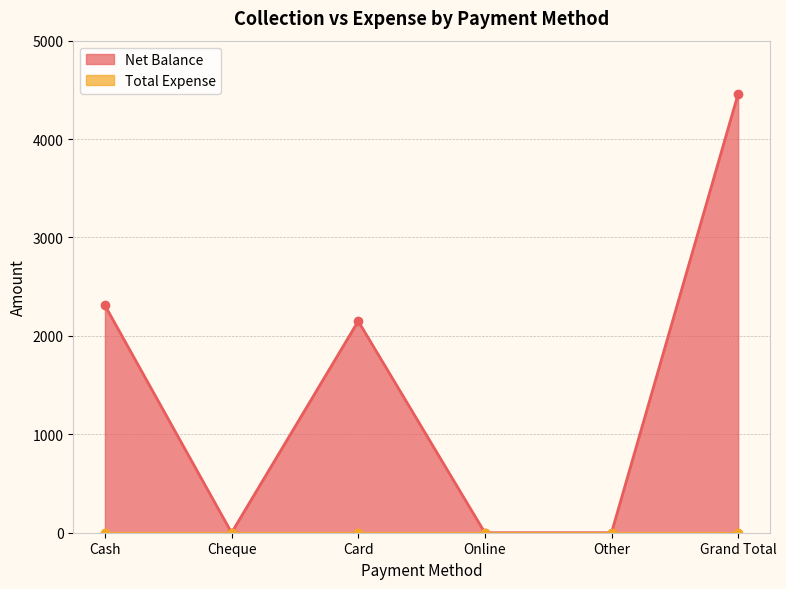

List the labels in order of value, smallest first.

Cheque, Online, Other, Card, Cash, Grand Total